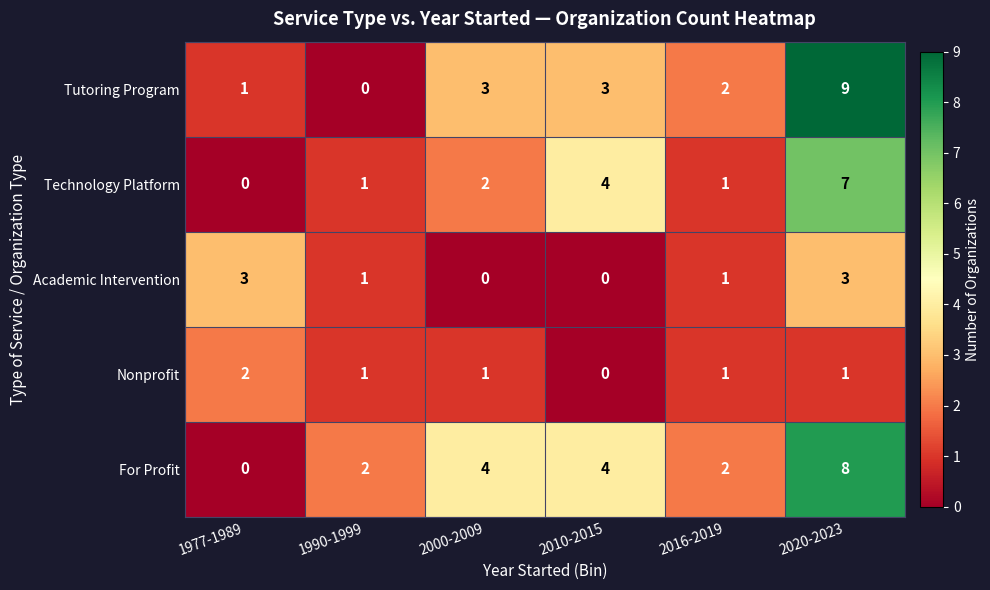

Reading left to right, list all the values displayed in this chart.

Tutoring Program: 1	0	3	3	2	9
Technology Platform: 0	1	2	4	1	7
Academic Intervention: 3	1	0	0	1	3
Nonprofit: 2	1	1	0	1	1
For Profit: 0	2	4	4	2	8